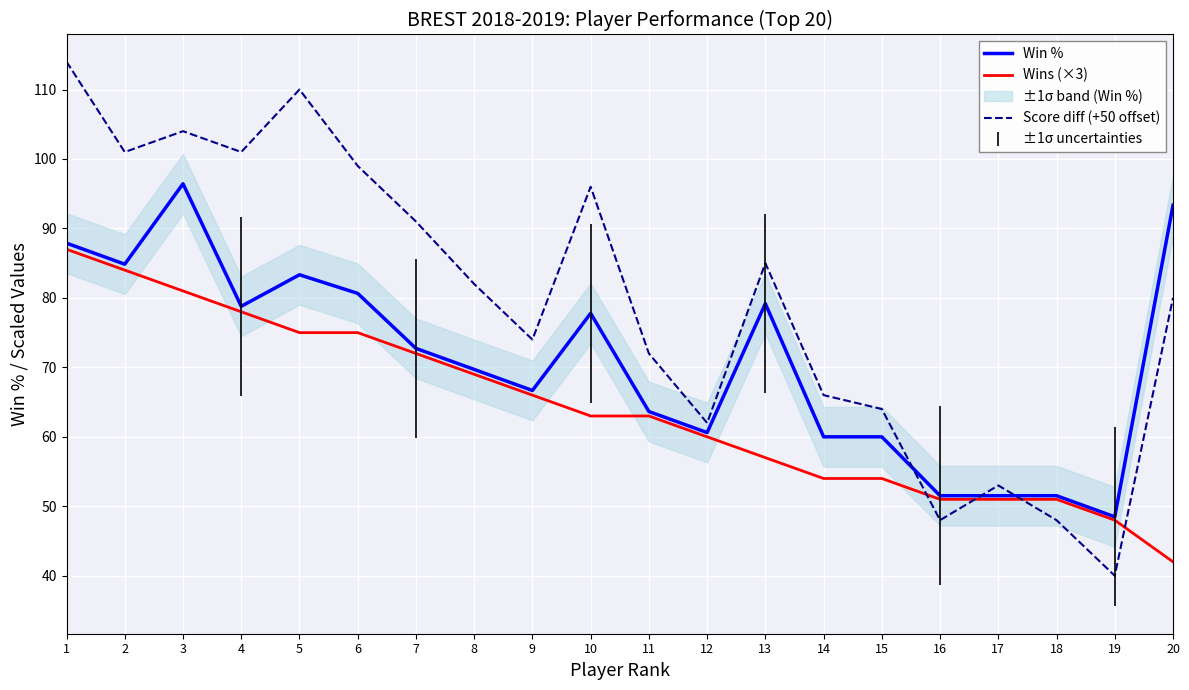

At which category does the chart reach its peak across all series?

1